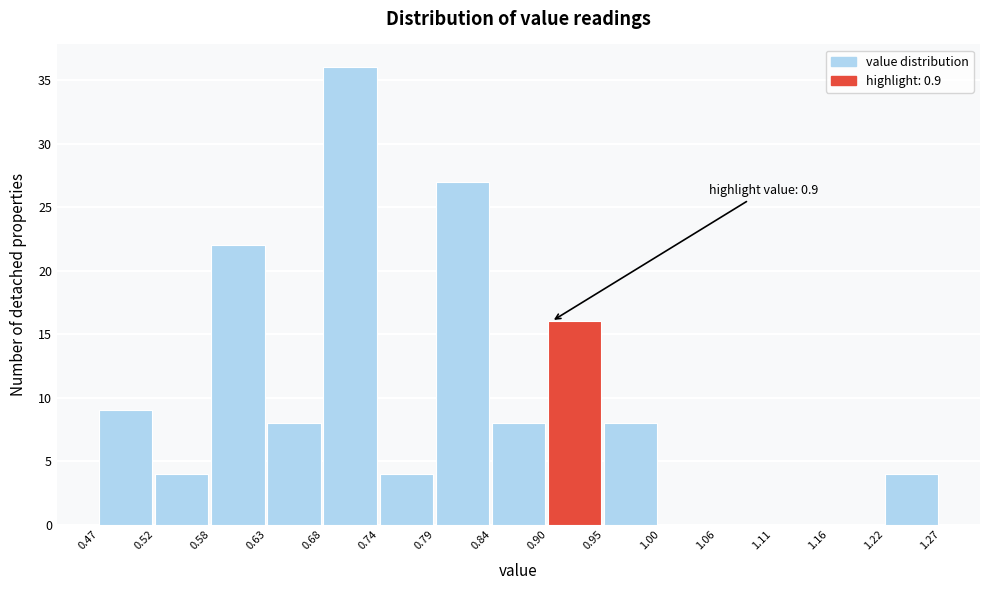

Over which range of the x-axis is the bar tallest?

0.68 to 0.74